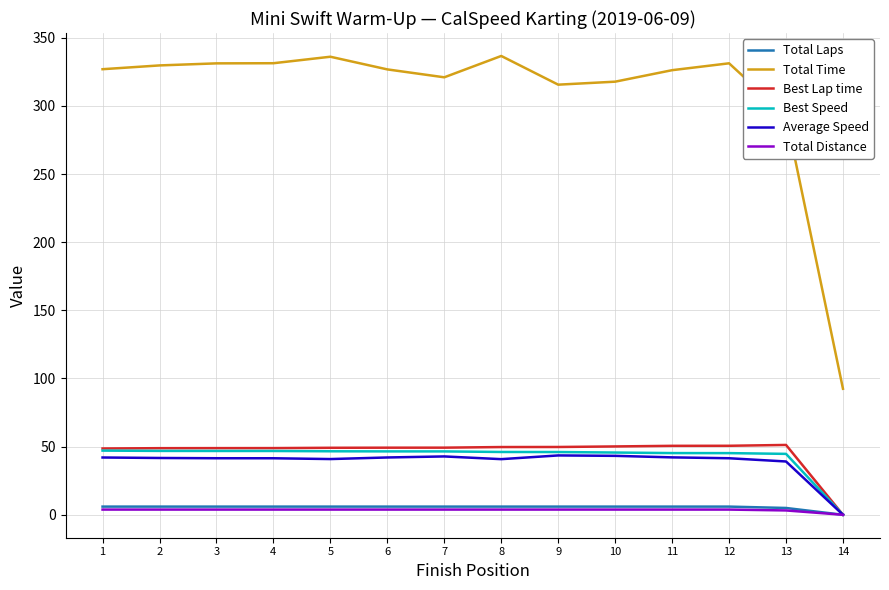

Does the chart display data point markers on the line(s)?

No